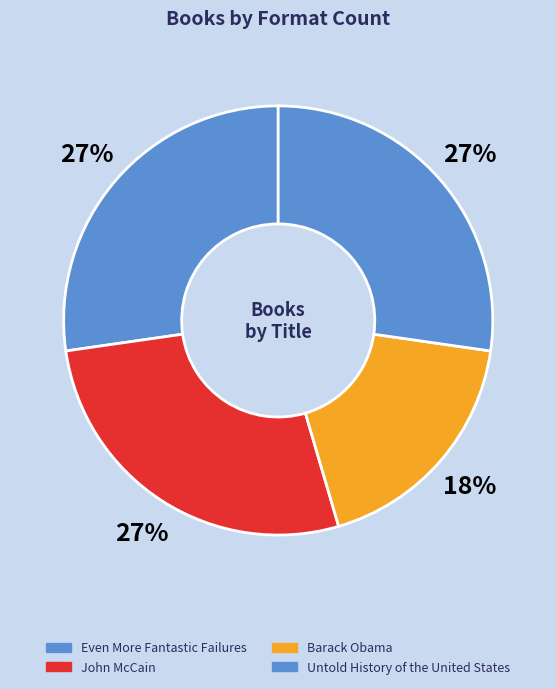

To the nearest percent, what percentage of the pie is Barack Obama?

18%